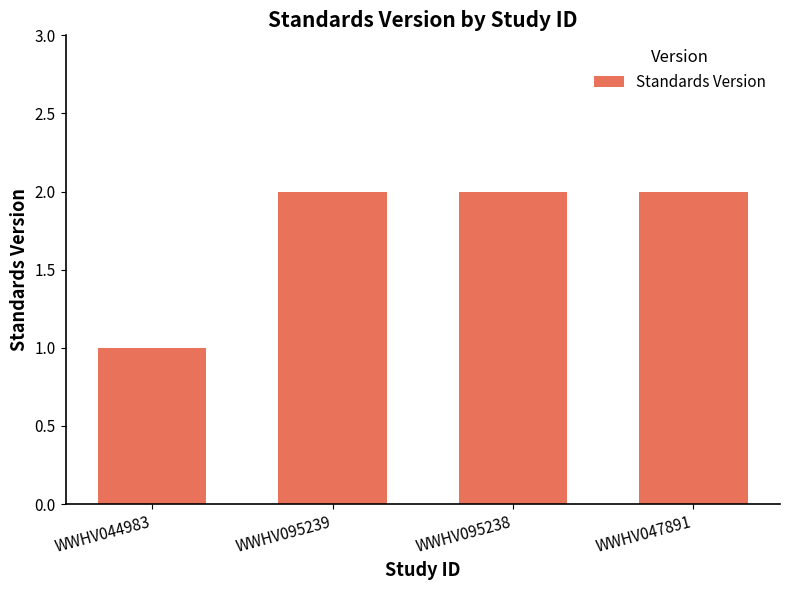

What is the value of the 1st bar from the left?

1